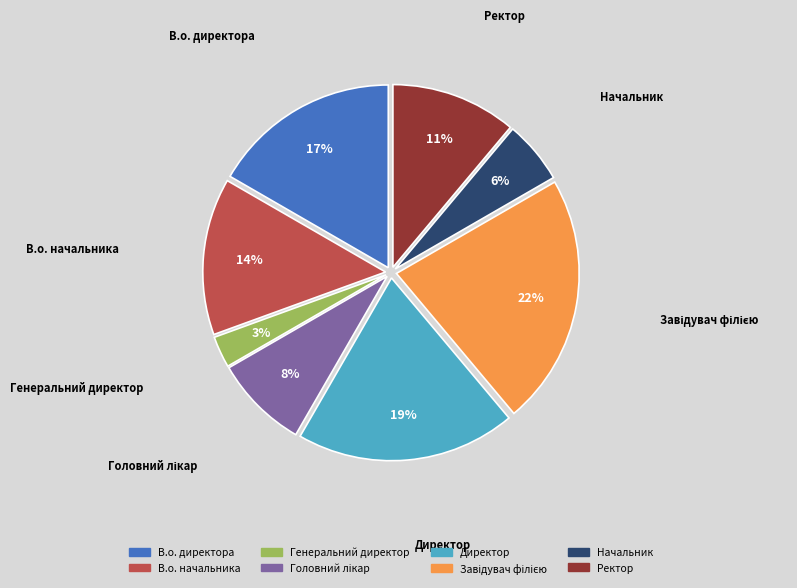

To the nearest percent, what is the combined percentage of Ректор and В.о. директора?

28%